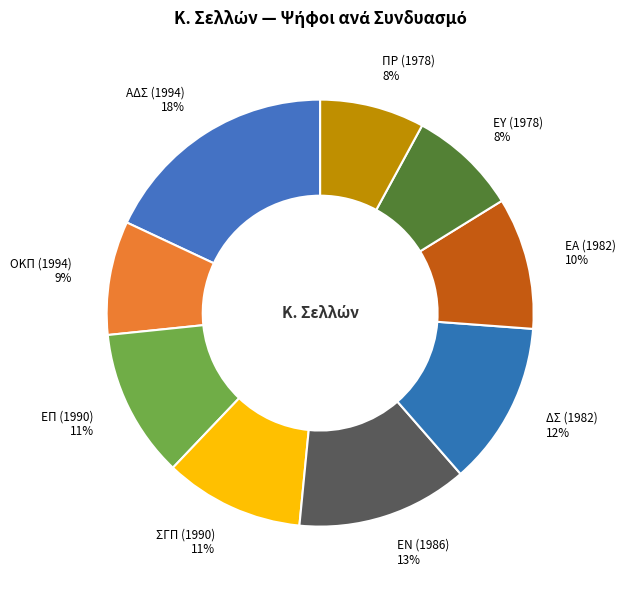

Which slice is the largest?

ΑΔΣ (1994)